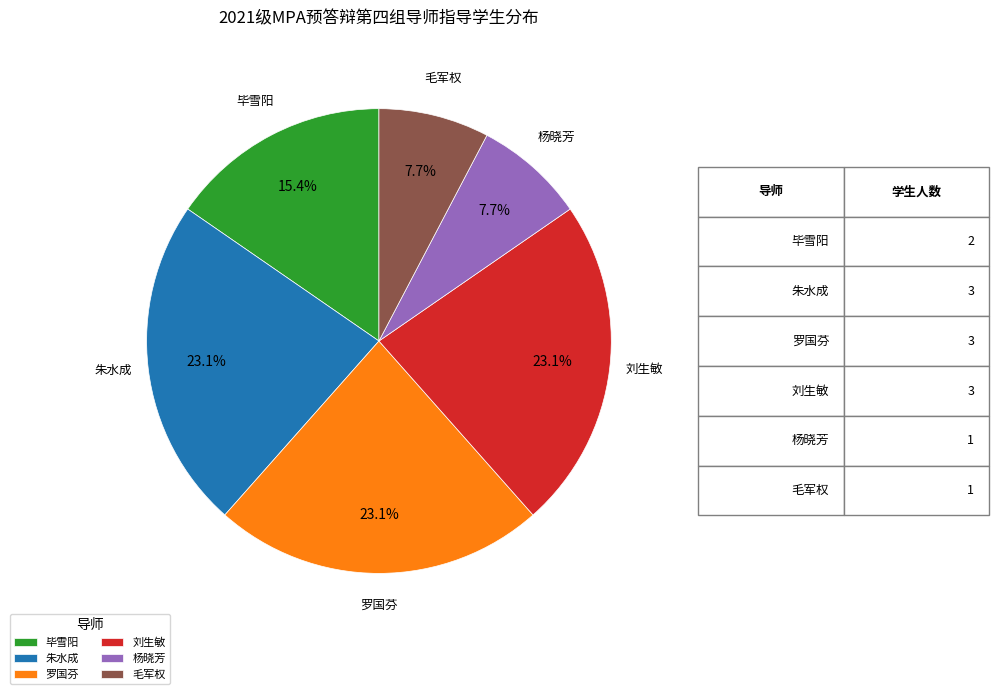

Count the number of slices in the pie.

6